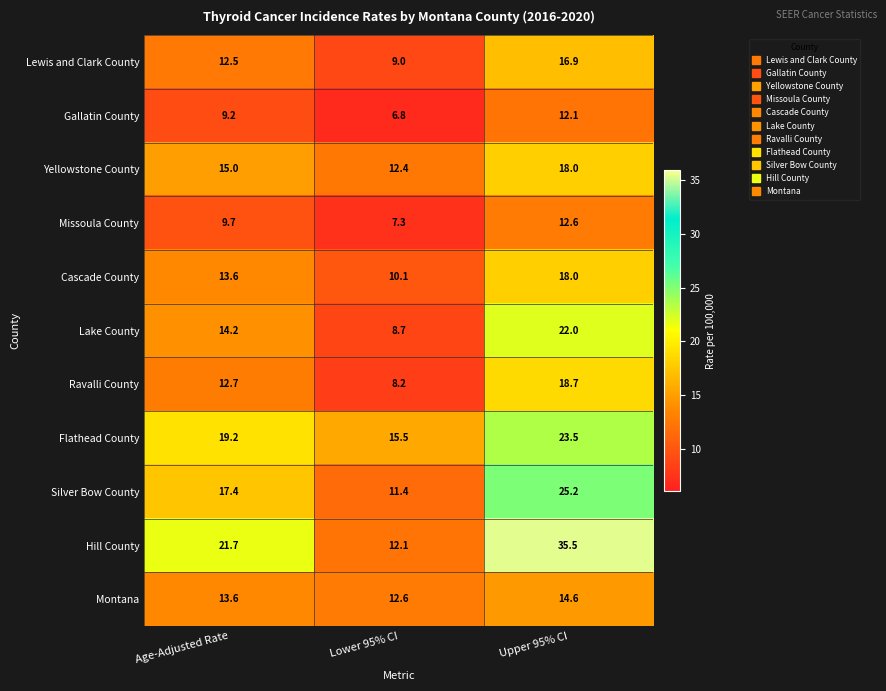

How many data points does each series have?

3